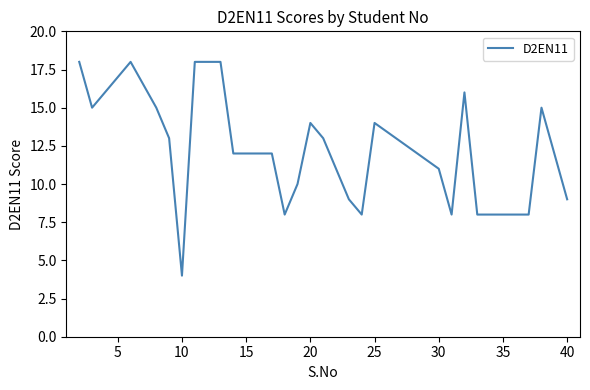

What is the maximum value shown in the chart?

18